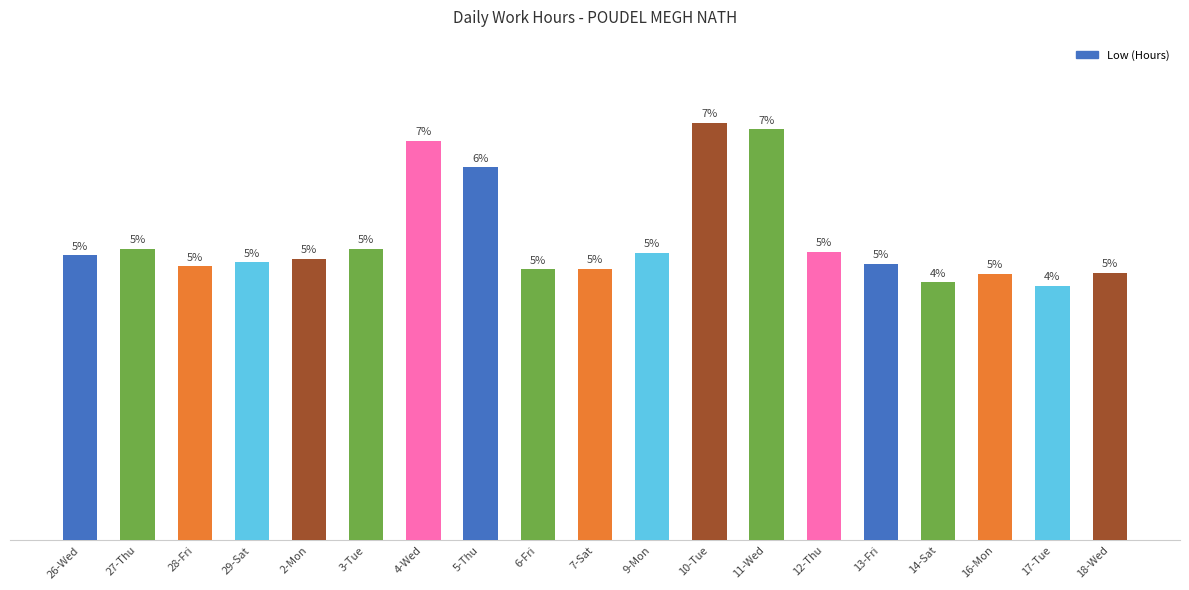

How many values are below 11?

4